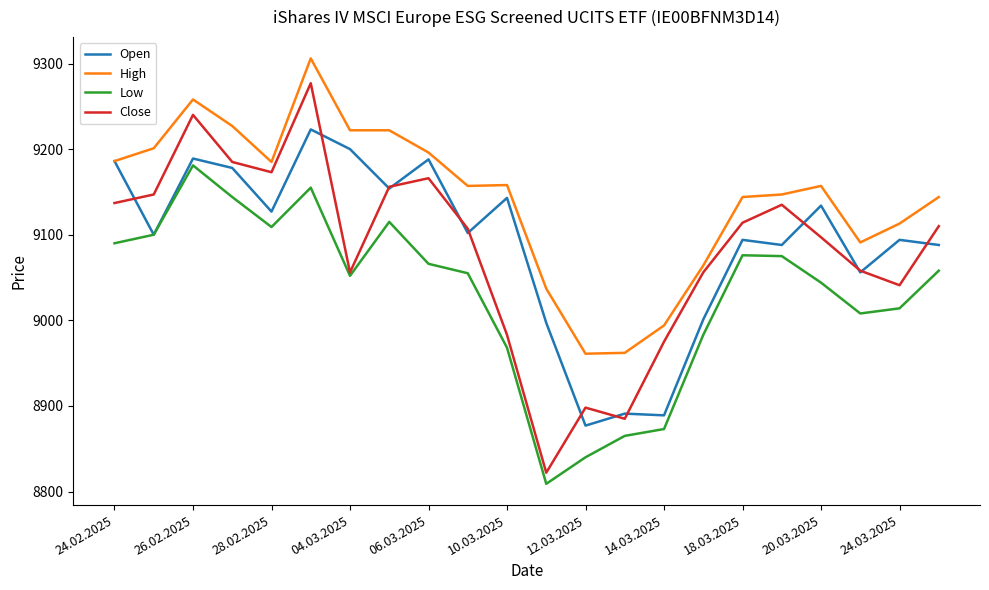

Which series has the widest spread of values?

Close